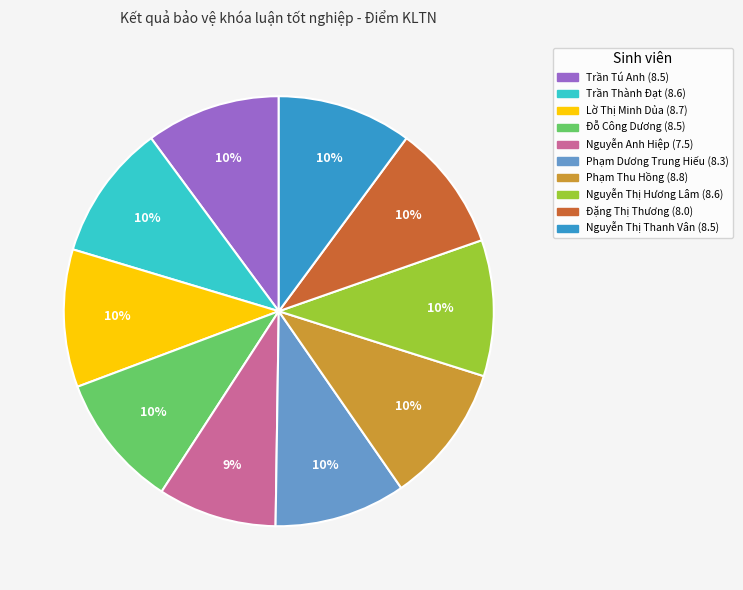

To the nearest percent, what is the average slice percentage?

10%